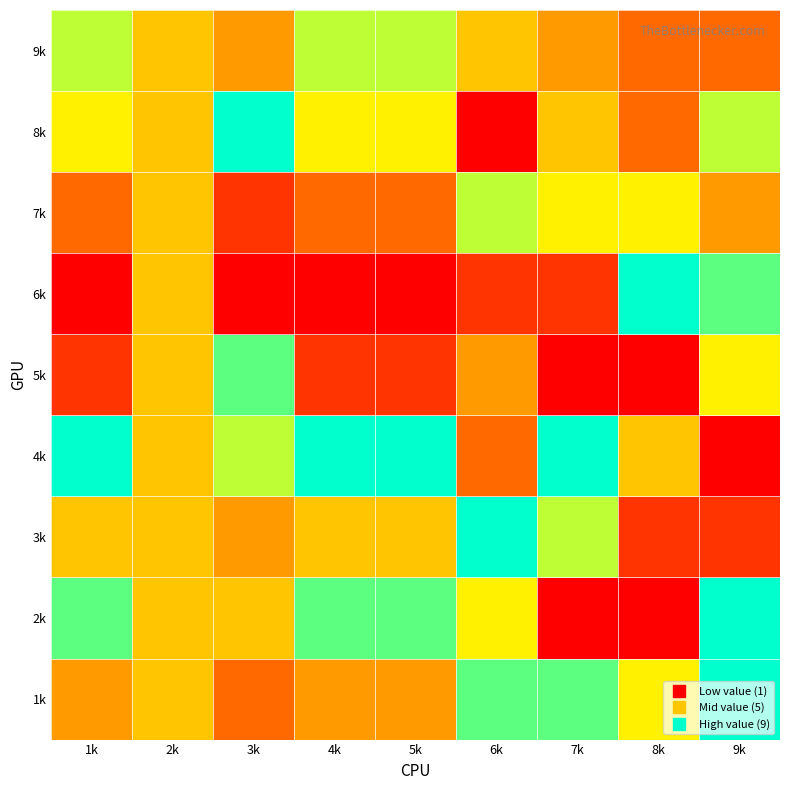

At how many categories does at least one series exceed 1?

9